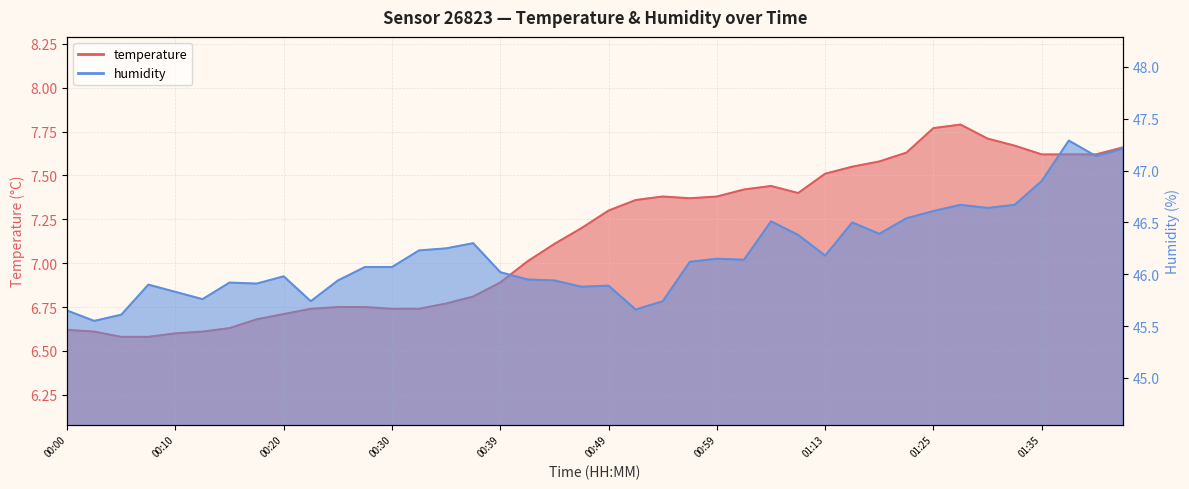

At which category is the sum across all series the highest?

01:38